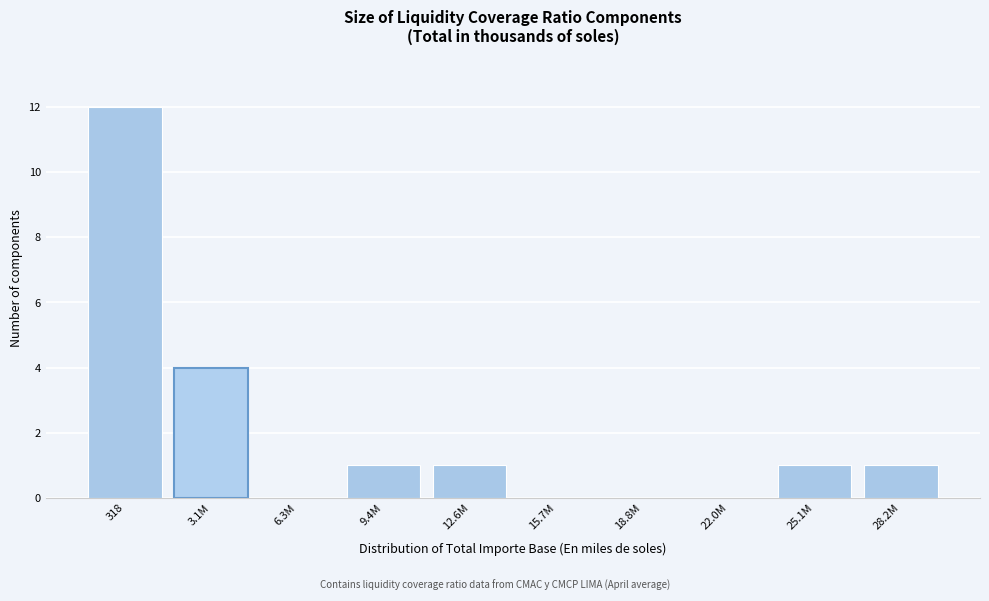

Reading right to left, extract all data points from this chart.

28.2M=1	25.1M=1	22.0M=0	18.8M=0	15.7M=0	12.6M=1	9.4M=1	6.3M=0	3.1M=4	318=12